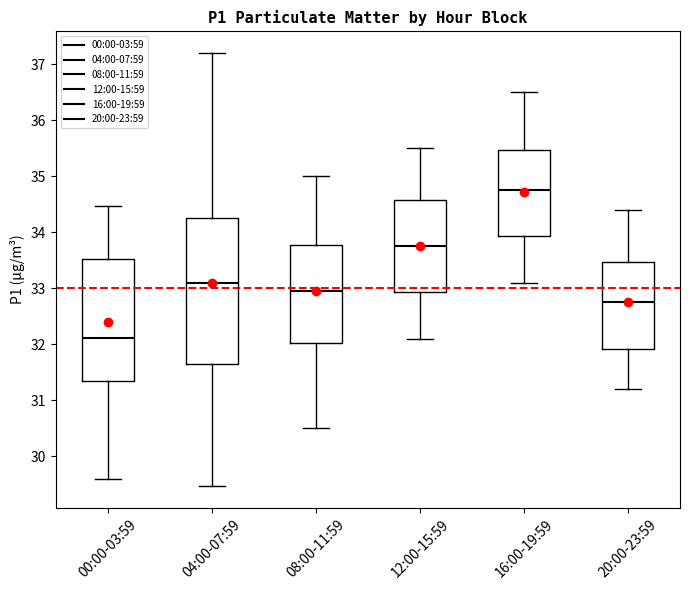

Reading left to right, transcribe this box plot: for each box, give where its median line is, the range the box spans, and where its two whiskers end, as read against the y-axis. The values are not printed on the chart, so give them approximately, as read against the axis.

00:00-03:59: median 32.1, box 31.3 to 33.5, whiskers 29.6 to 34.5
04:00-07:59: median 33.1, box 31.6 to 34.3, whiskers 29.5 to 37.2
08:00-11:59: median 33.0, box 32.0 to 33.8, whiskers 30.5 to 35.0
12:00-15:59: median 33.8, box 32.9 to 34.6, whiskers 32.1 to 35.5
16:00-19:59: median 34.8, box 33.9 to 35.5, whiskers 33.1 to 36.5
20:00-23:59: median 32.8, box 31.9 to 33.5, whiskers 31.2 to 34.4